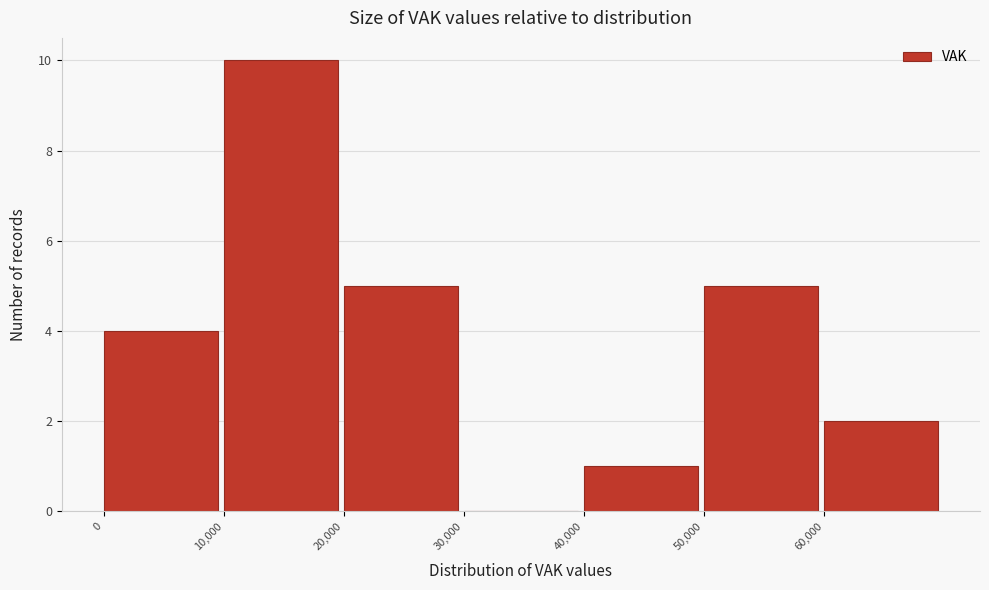

How tall is the bar that spans 10000 to 20000 on the x-axis? The values are not printed on the chart, so give them approximately, as read against the axis.

10